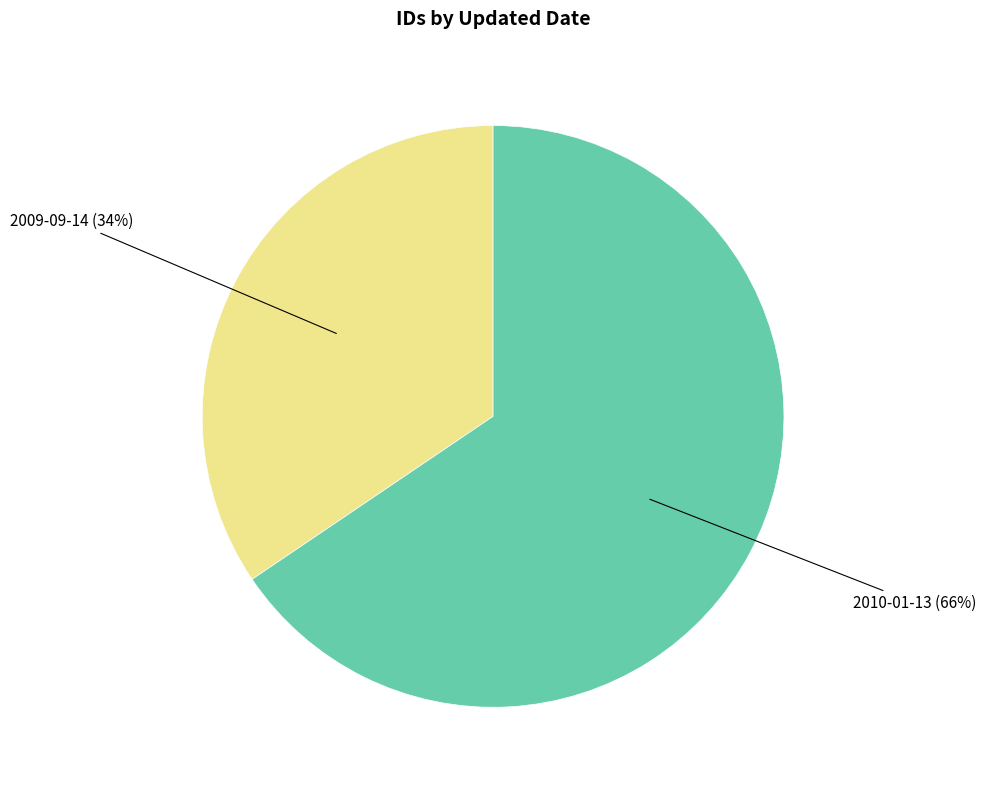

Which slice is the largest?

2010-01-13